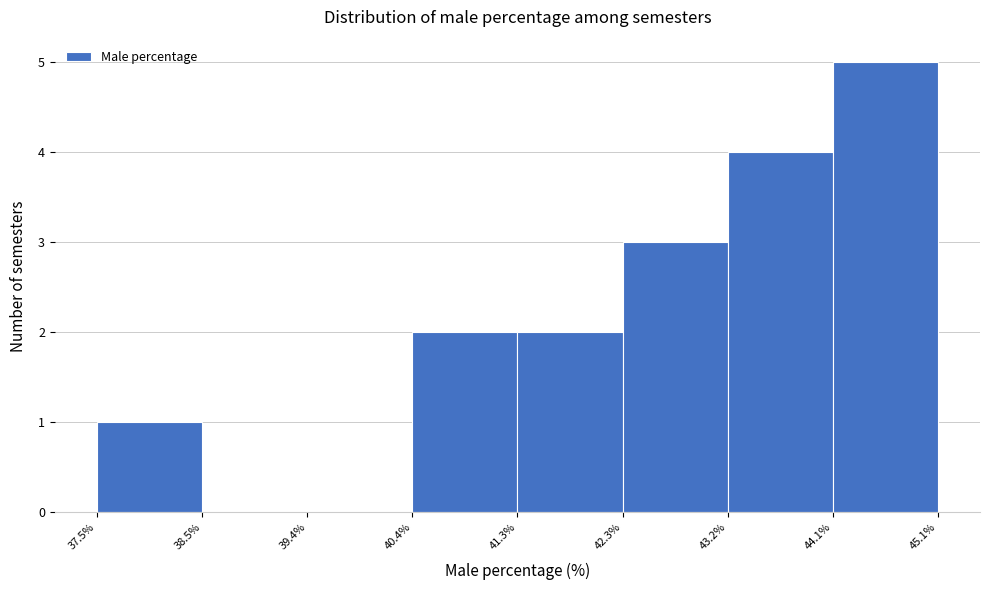

How tall is the bar that spans 43.2% to 44.1% on the x-axis? The values are not printed on the chart, so give them approximately, as read against the axis.

4